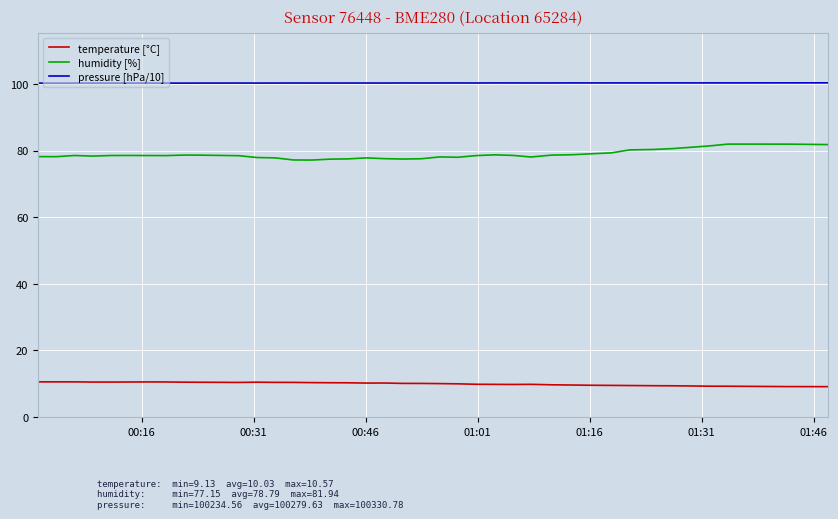

What is the lowest value of the pressure [hPa/10] series?

100.2